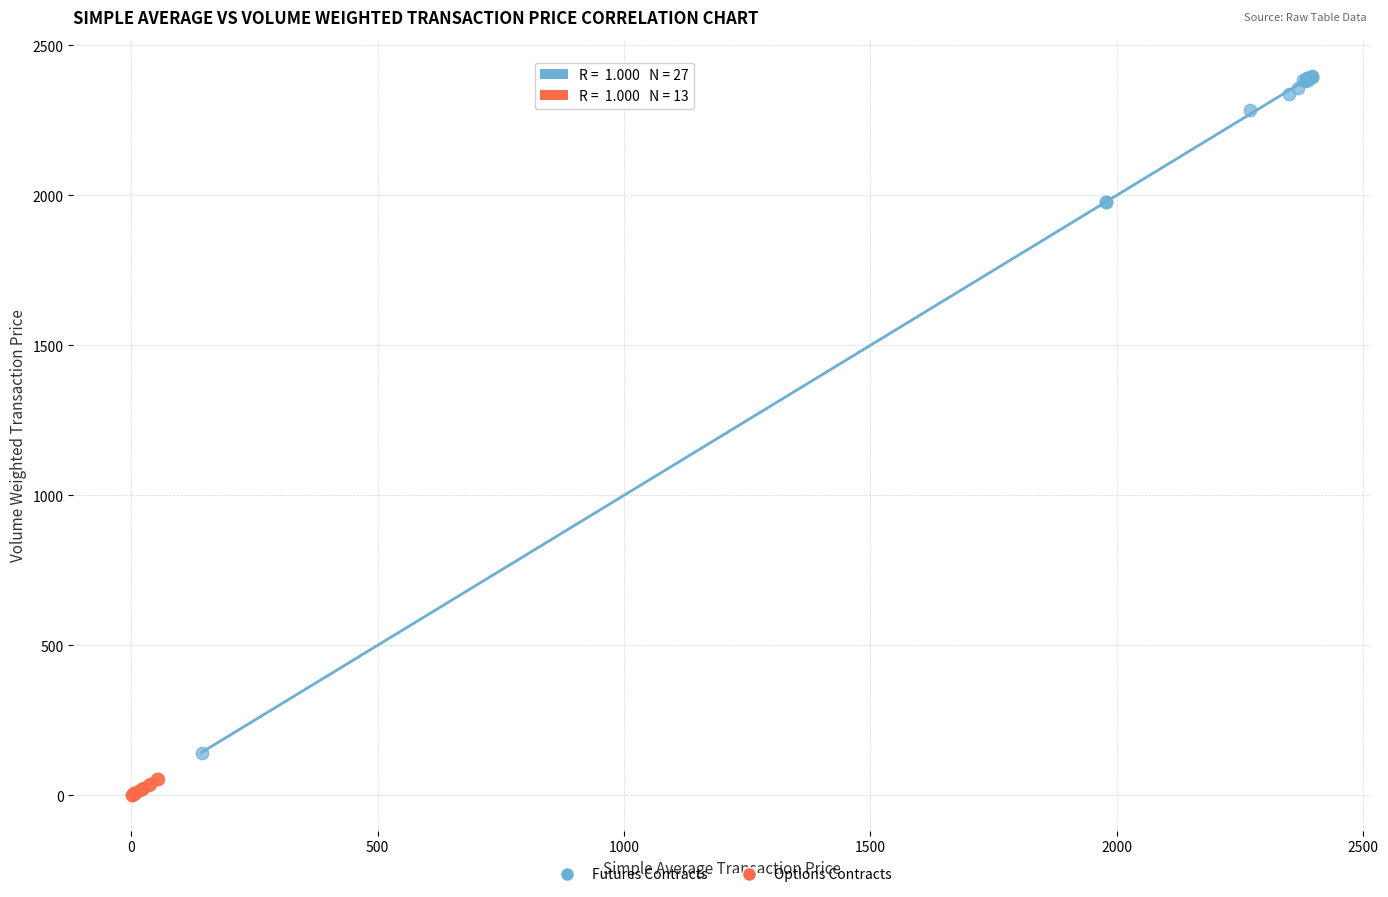

Which series has the widest spread of Y values?

Futures Contracts